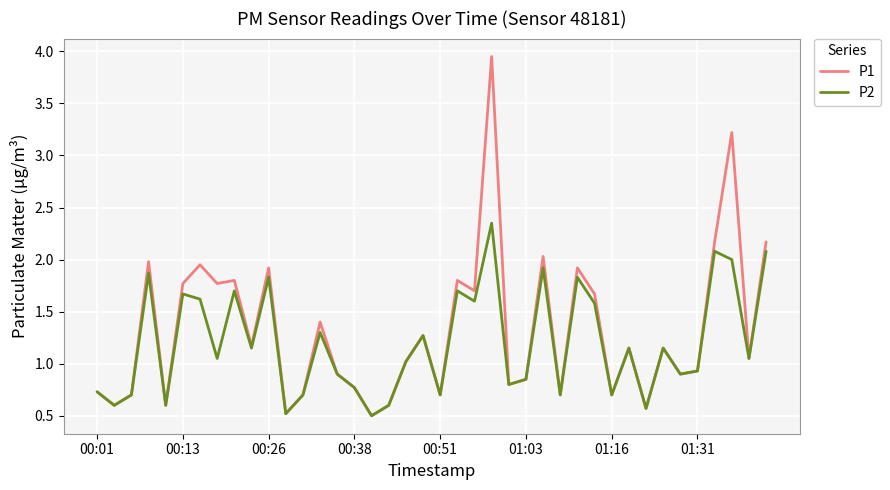

Does the chart have visible grid lines?

Yes